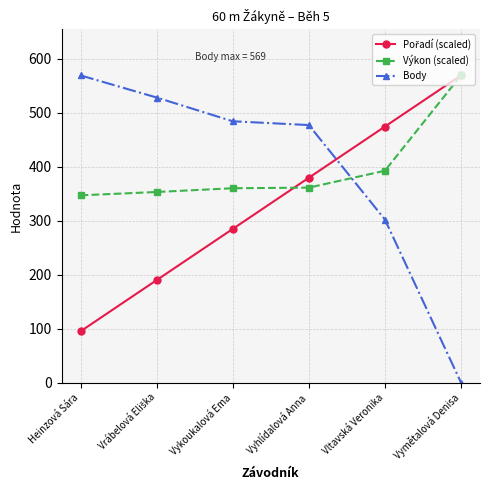

Which series changed the most between Heinzová Sára and Vymětalová Denisa?

Body